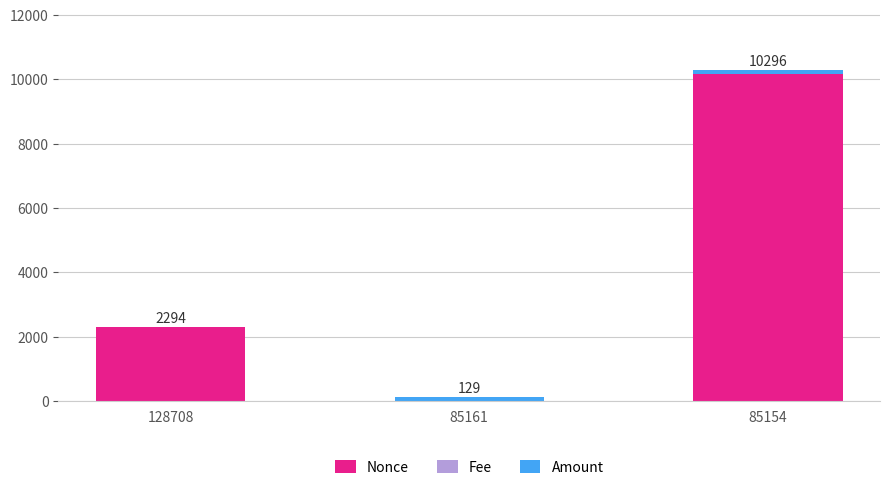

What is the highest value of the Nonce series?

10166.0